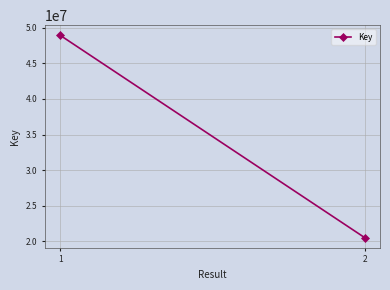

Is it true that the value at 1 is 63773735?

False